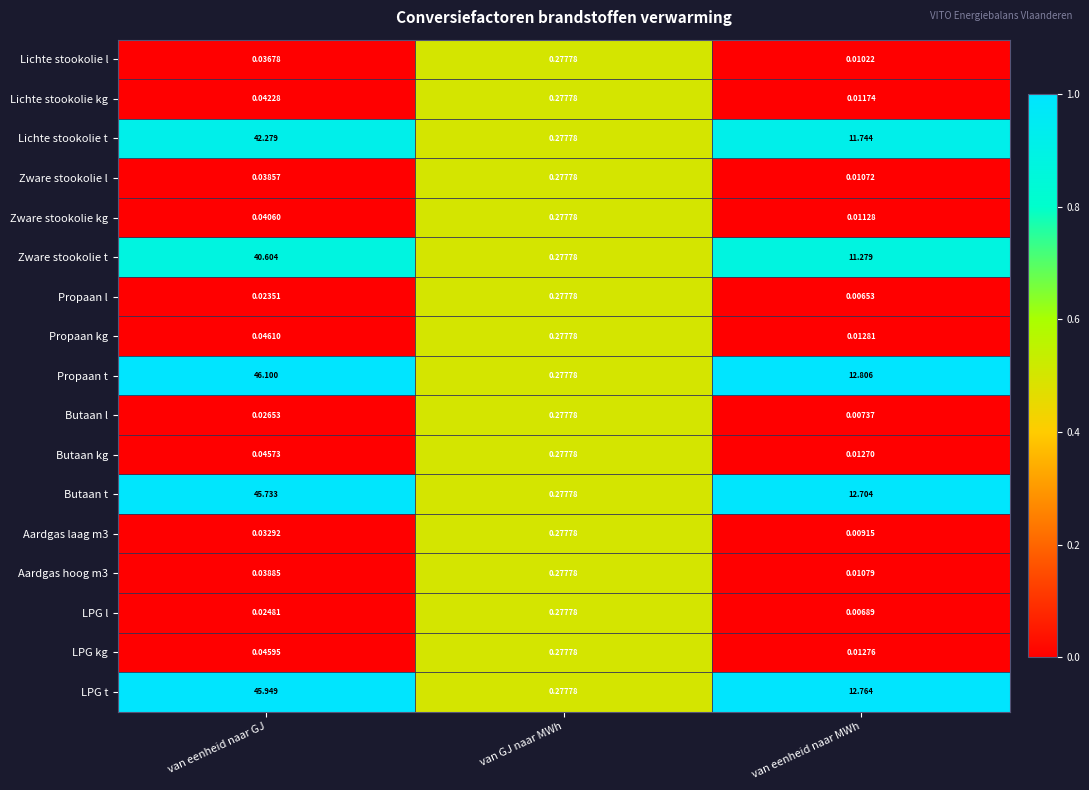

Which series has the largest total across all categories?

Propaan t